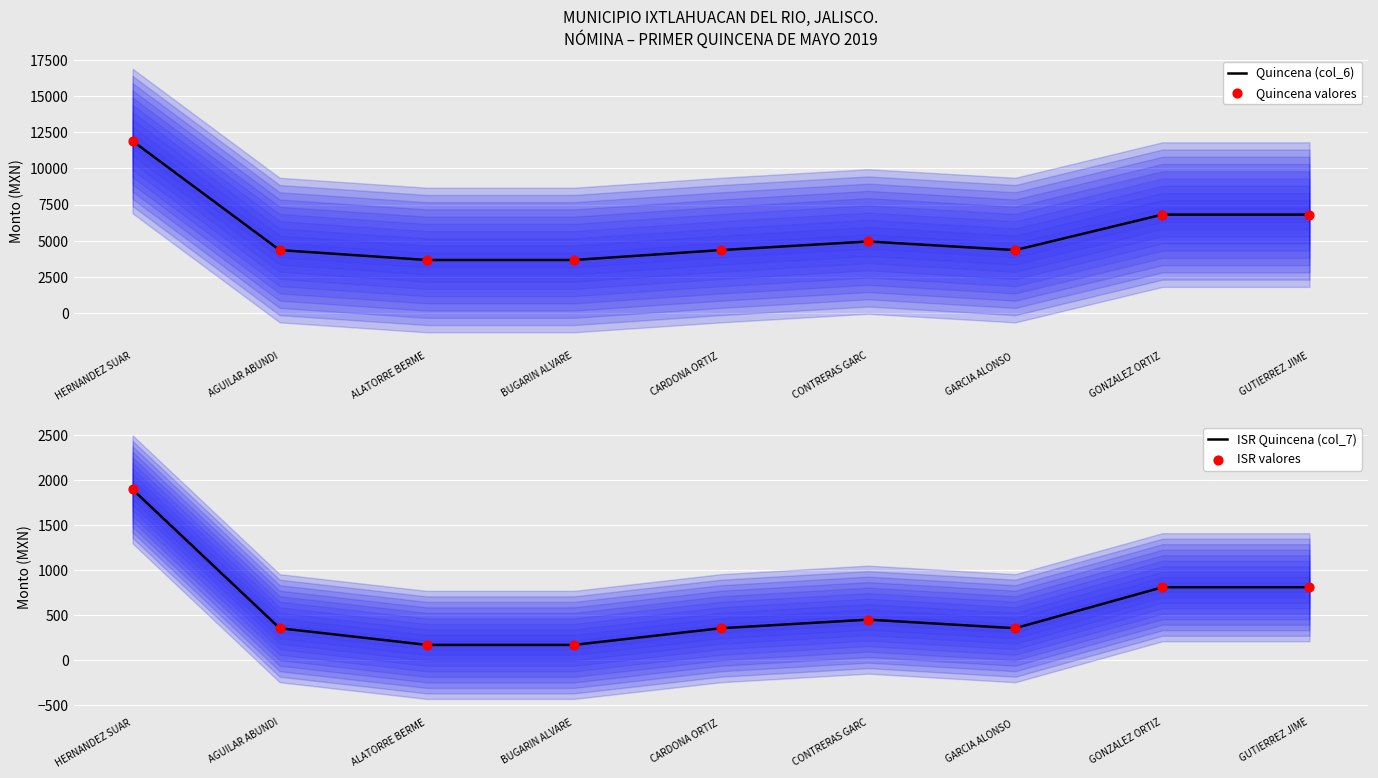

At how many categories does at least one series exceed 2961?

9